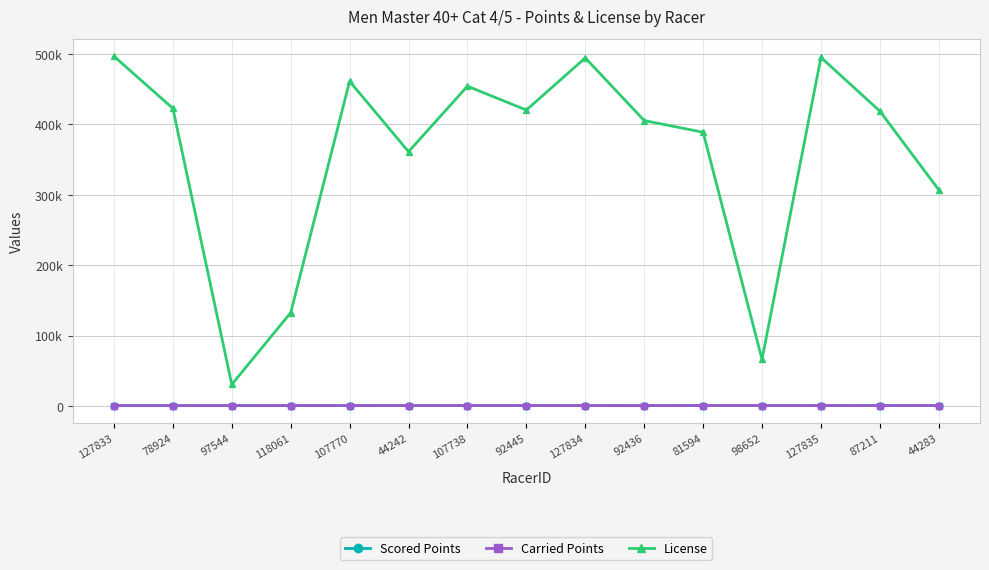

What are all the series names shown in the legend?

Scored Points, Carried Points, License